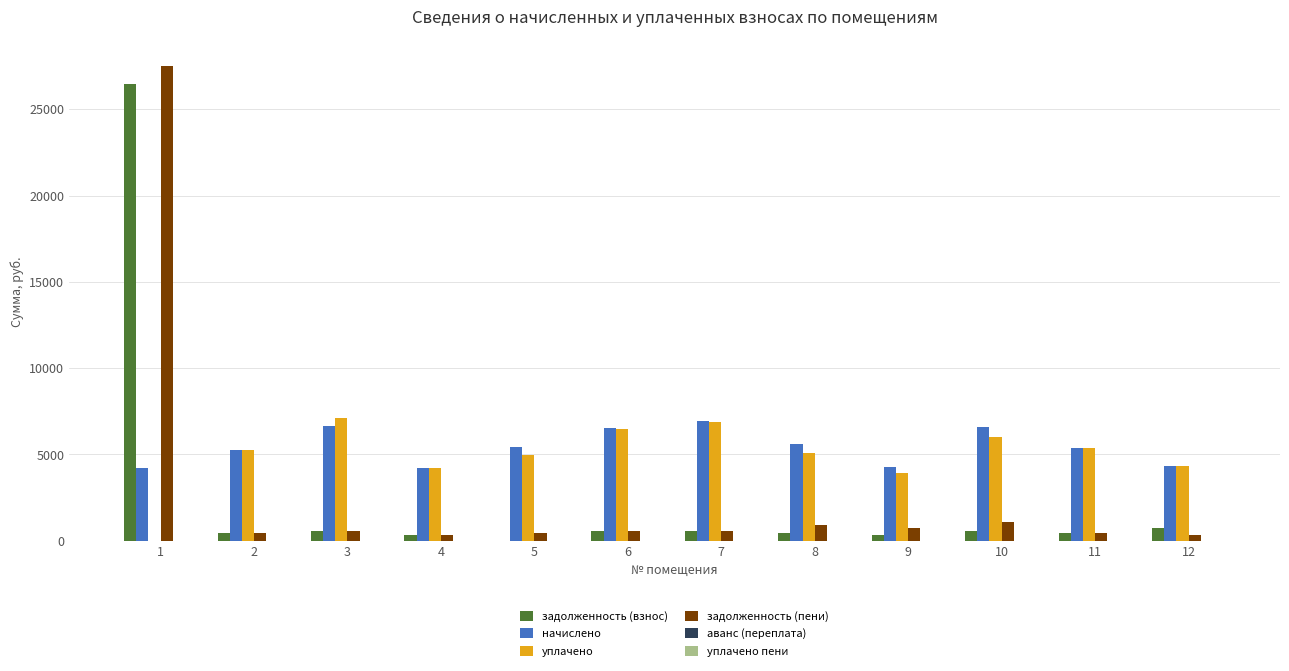

What is the sum of the задолженность (пени) values at 9 and 11?

1164.4